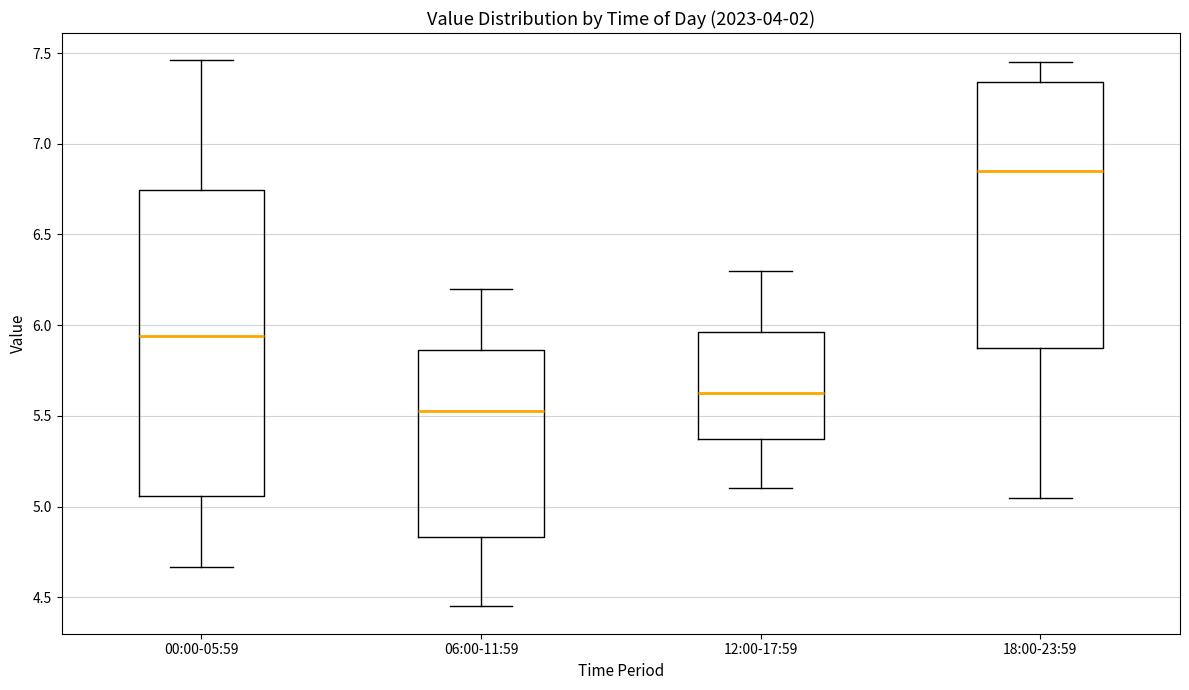

Where does the lower whisker of the box for 00:00-05:59 end on the y-axis? The values are not printed on the chart, so give them approximately, as read against the axis.

4.65